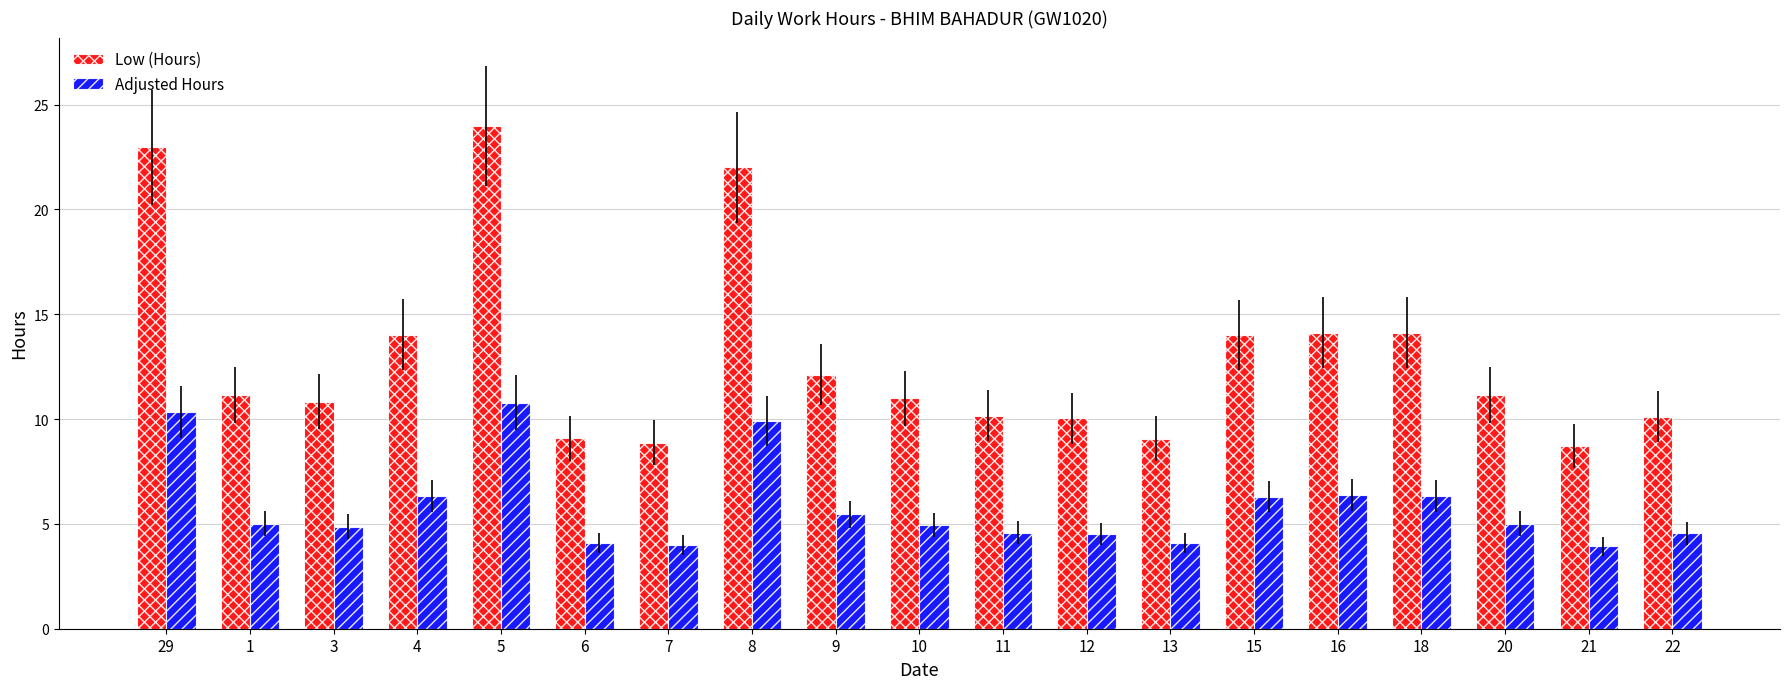

True or false: Low (Hours) has a value of 14.6 at 7.

False